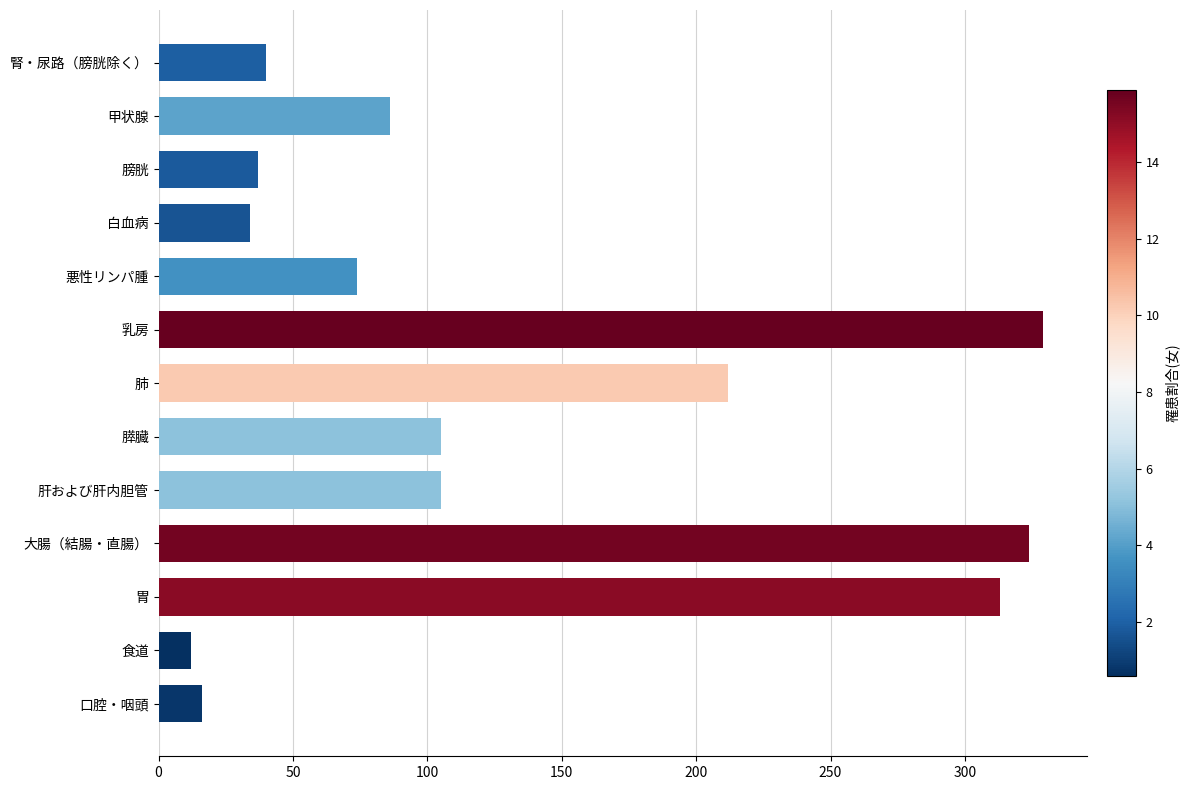

What is the smallest value displayed?

12